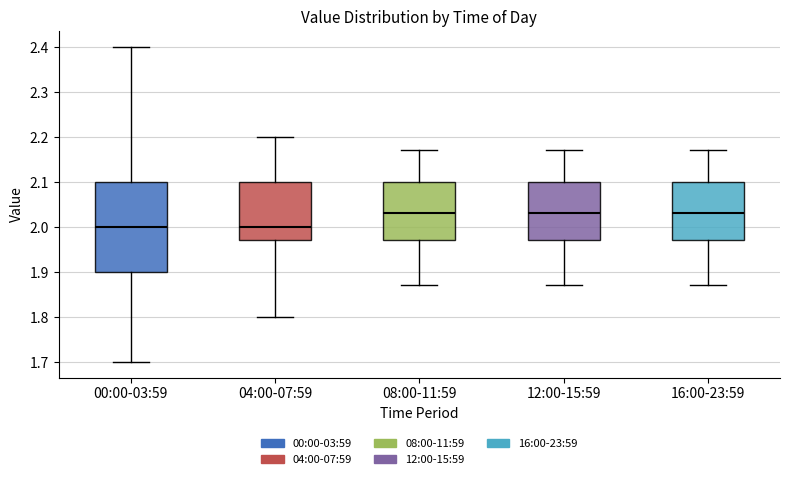

Comparing the boxes themselves (not the whiskers), which one is the tallest?

00:00-03:59